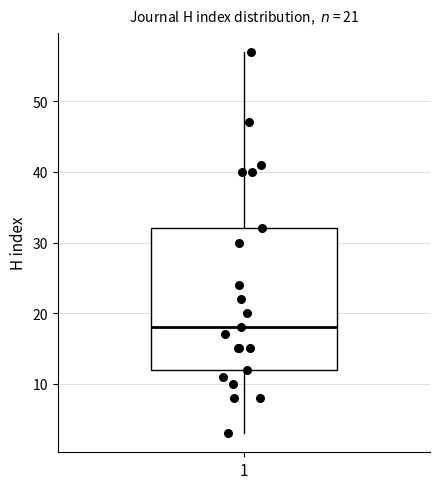

Where does the lower whisker of the box at x = 1 end on the y-axis? The values are not printed on the chart, so give them approximately, as read against the axis.

3